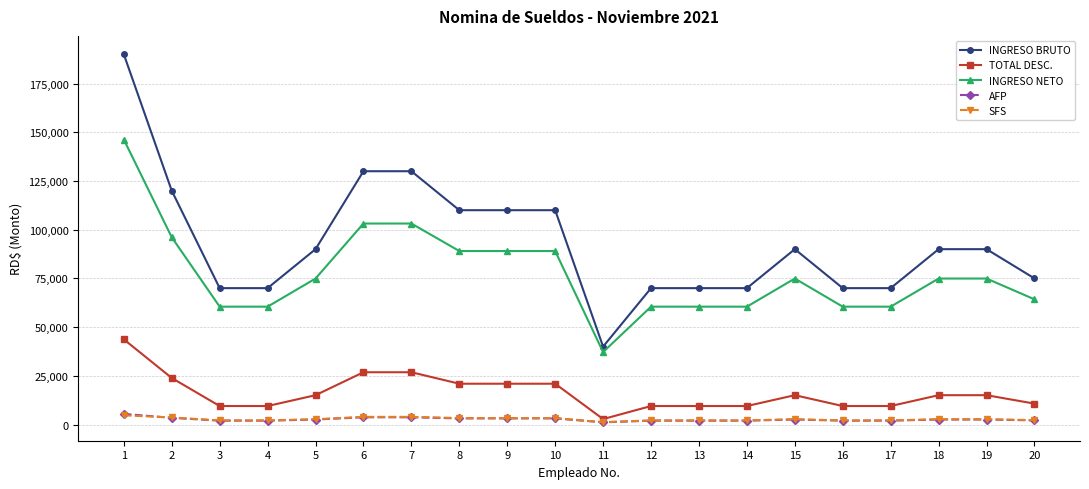

What are all the series names shown in the legend?

INGRESO BRUTO, TOTAL DESC., INGRESO NETO, AFP, SFS